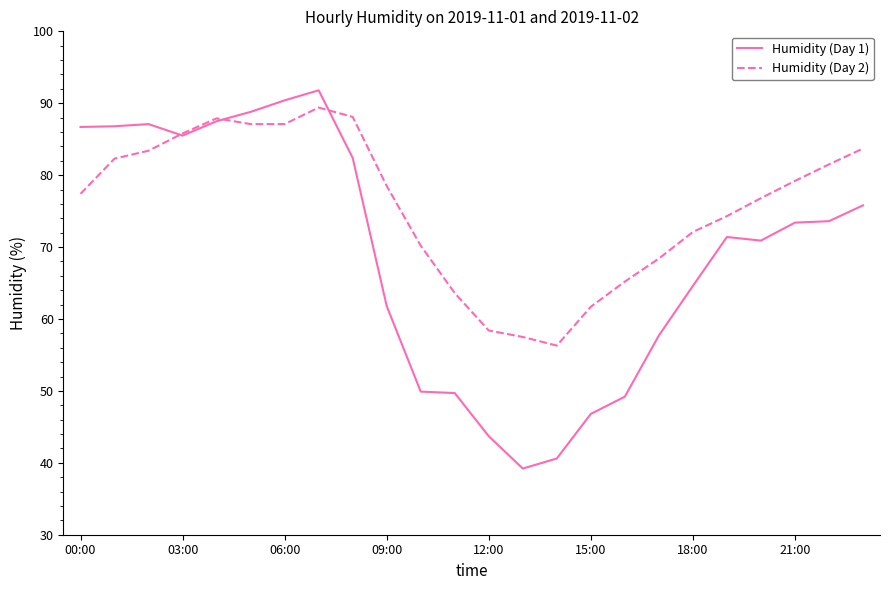

What are all the series names shown in the legend?

Humidity (Day 1), Humidity (Day 2)